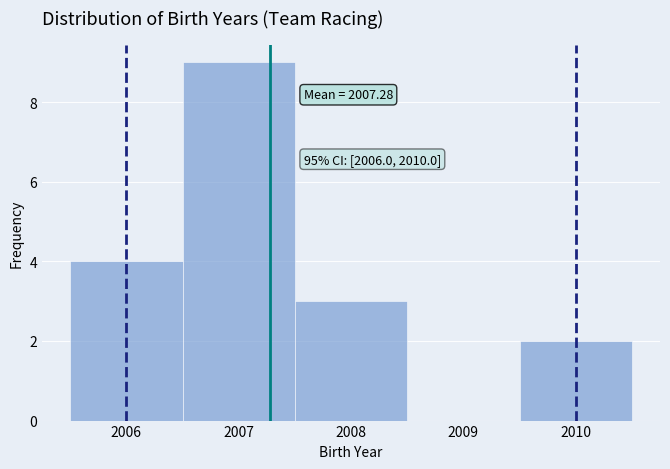

Over which range of the x-axis is the bar tallest?

2006.5 to 2007.5